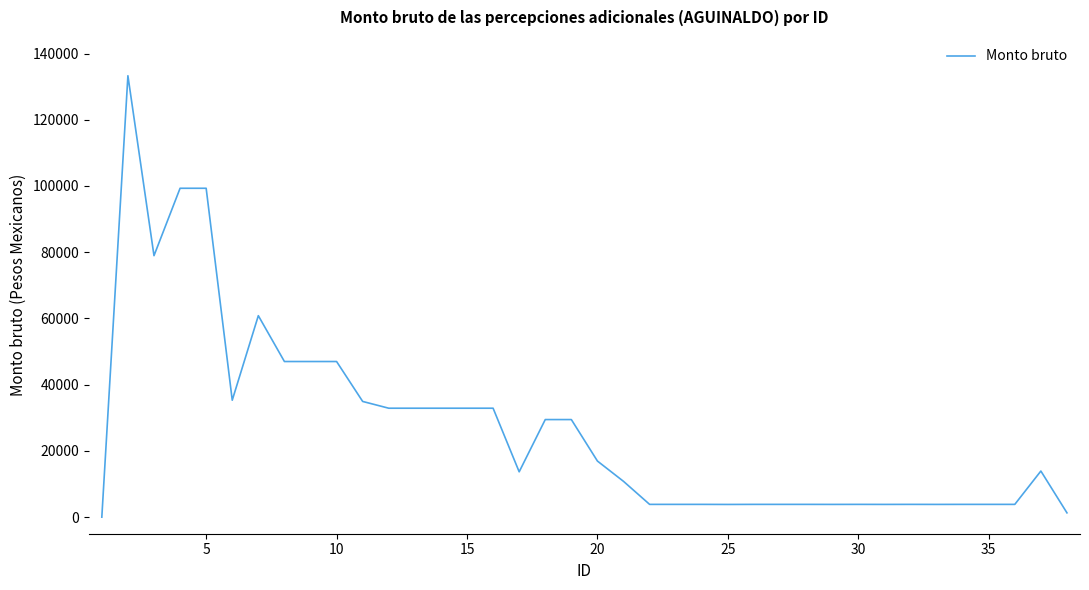

True or false: the data has more than 2 interior local peaks.

True